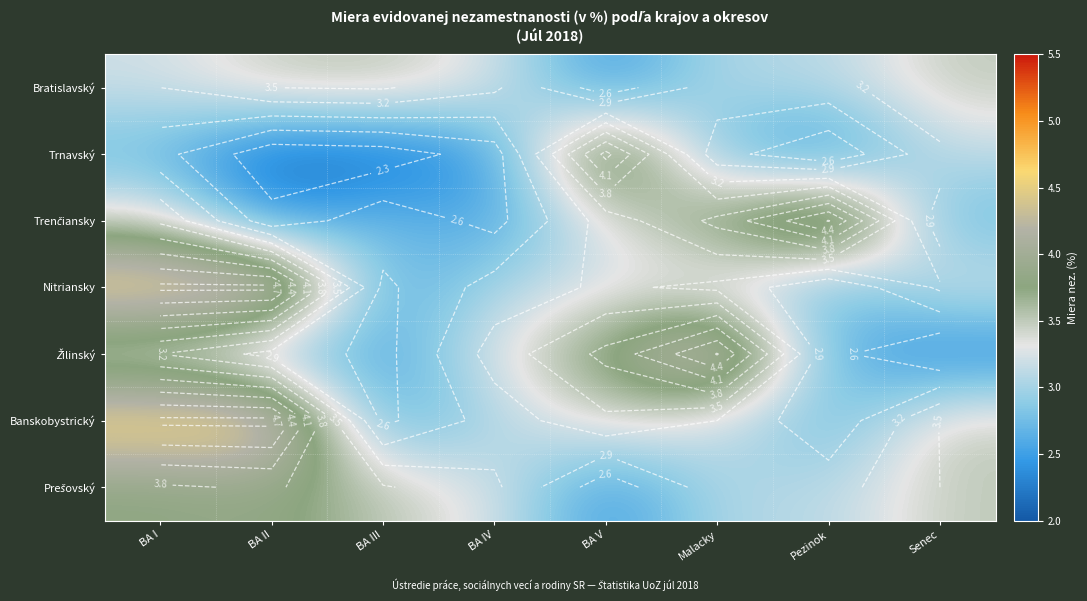

At how many categories does at least one series exceed 3?

8